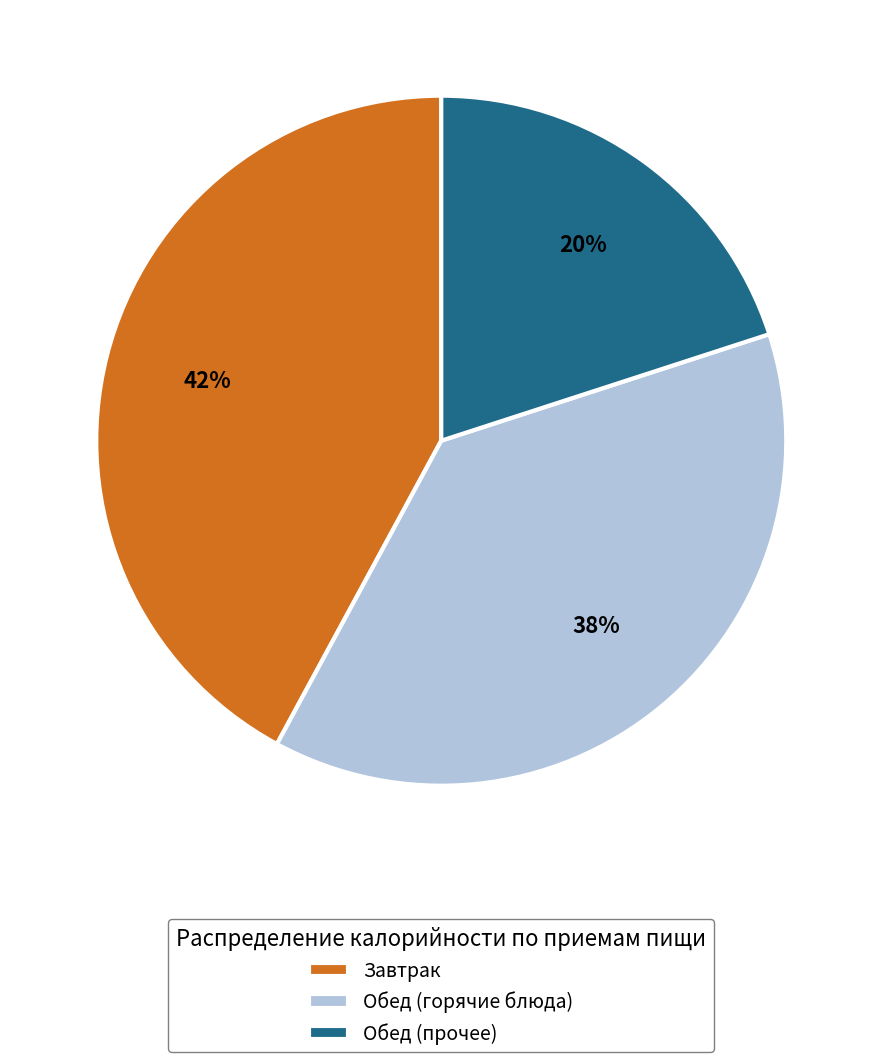

Is Обед (горячие блюда) the majority of the pie?

No